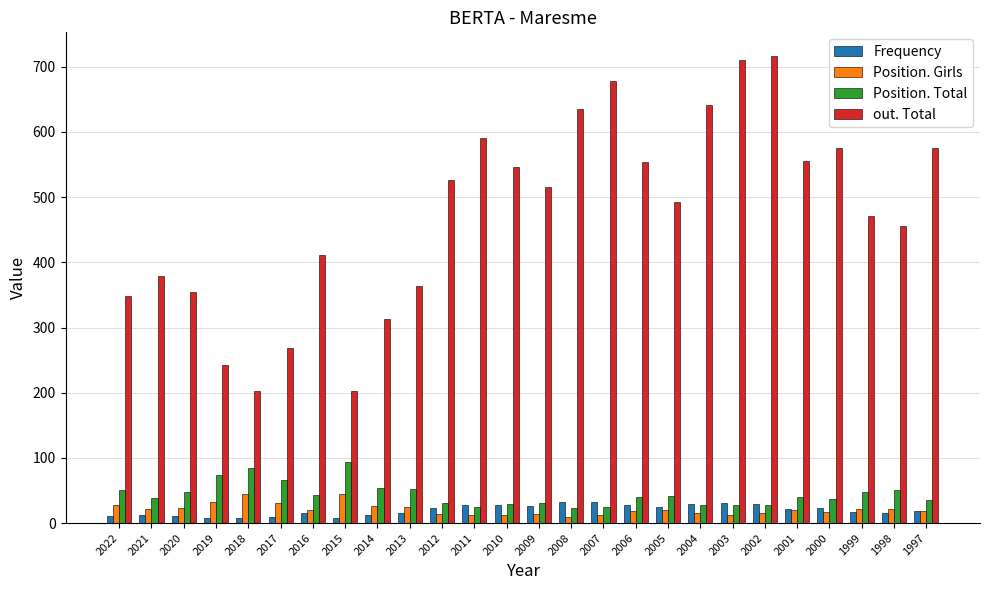

What is the total value across all series at 2021?

452